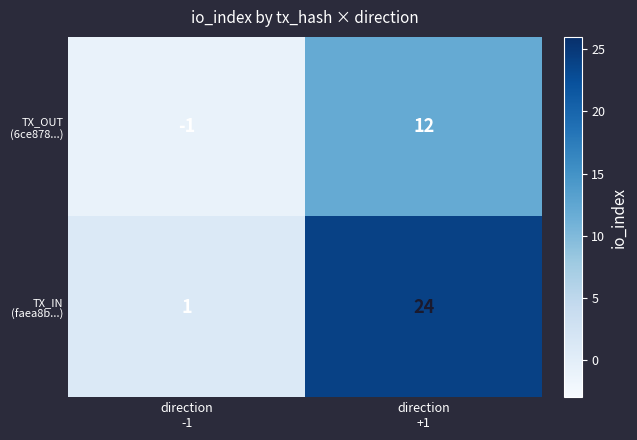

What is the greatest value displayed?

24